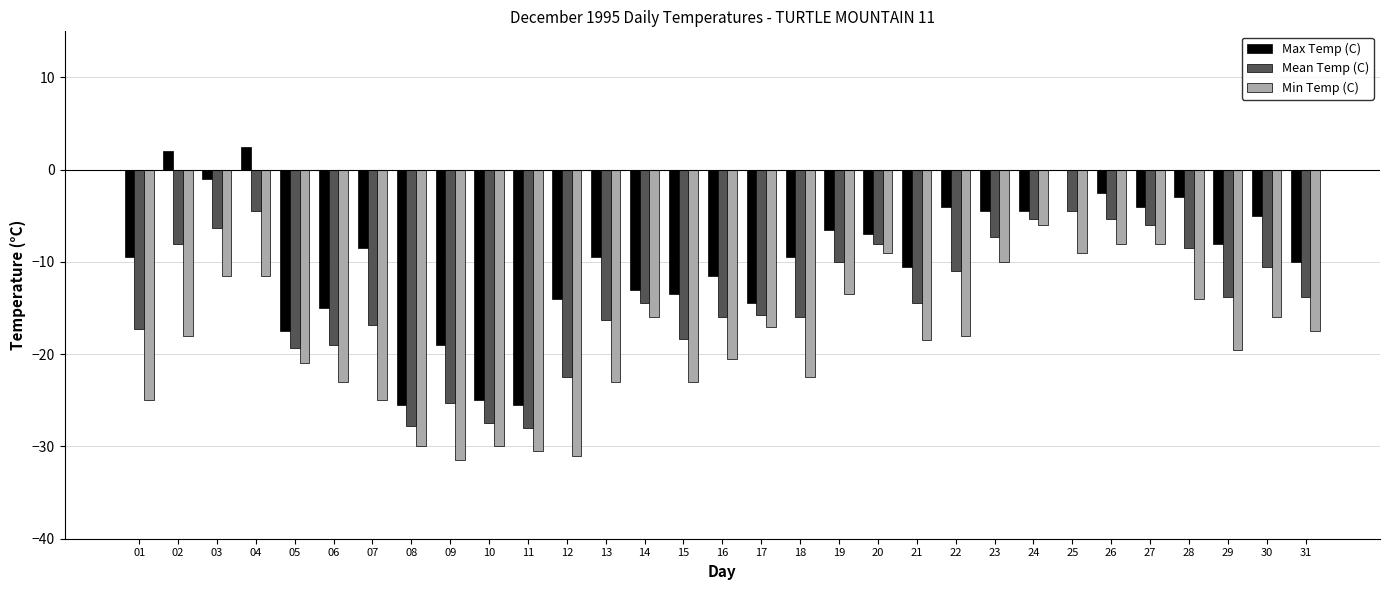

What is the sum of all Max Temp (C) values?

-297.0